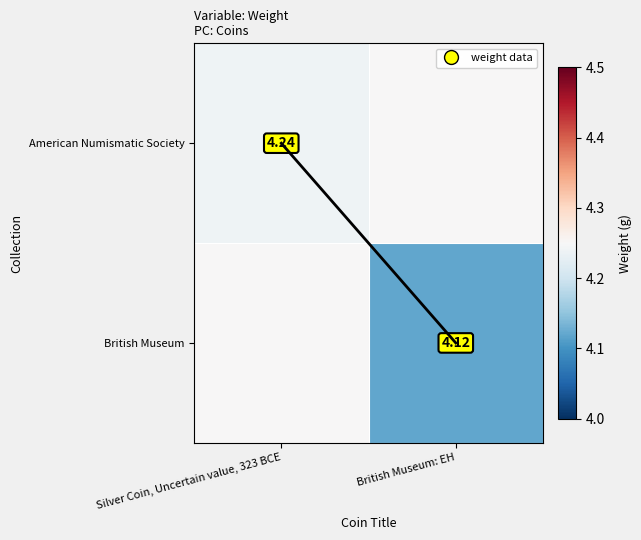

At Silver Coin, Uncertain value, 323 BCE, list the series in order from largest to smallest.

British Museum, American Numismatic Society